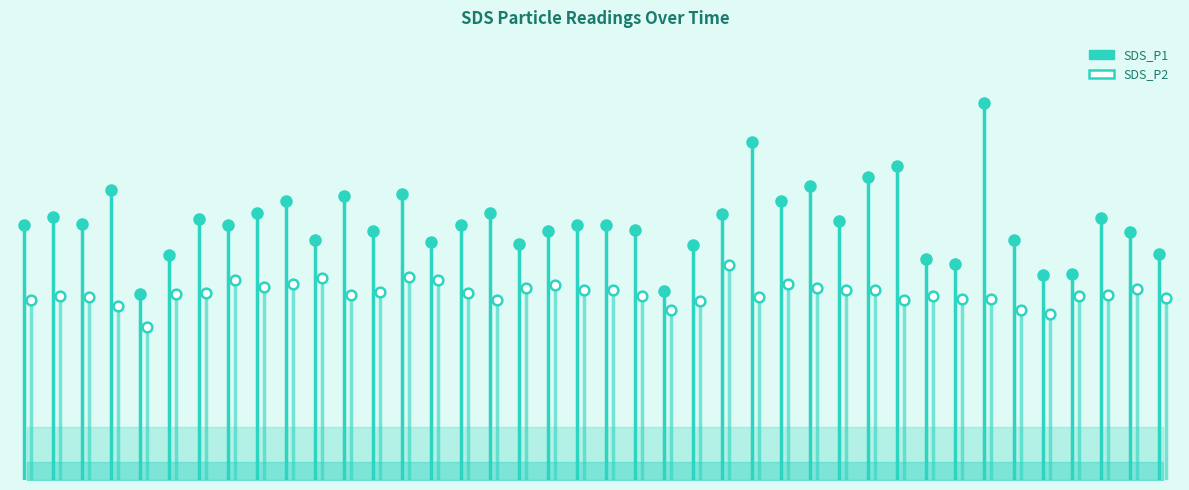

What is the label of the 7th point from the right?

01:22